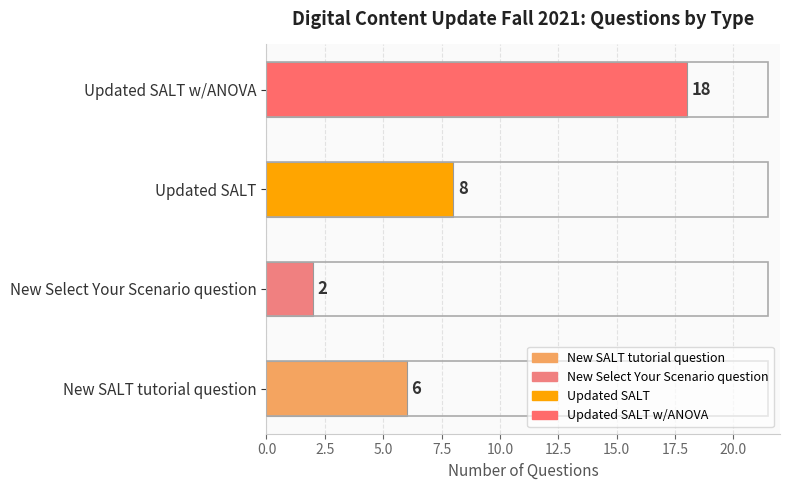

Rank the categories by value from highest to lowest.

Updated SALT w/ANOVA, Updated SALT, New SALT tutorial question, New Select Your Scenario question